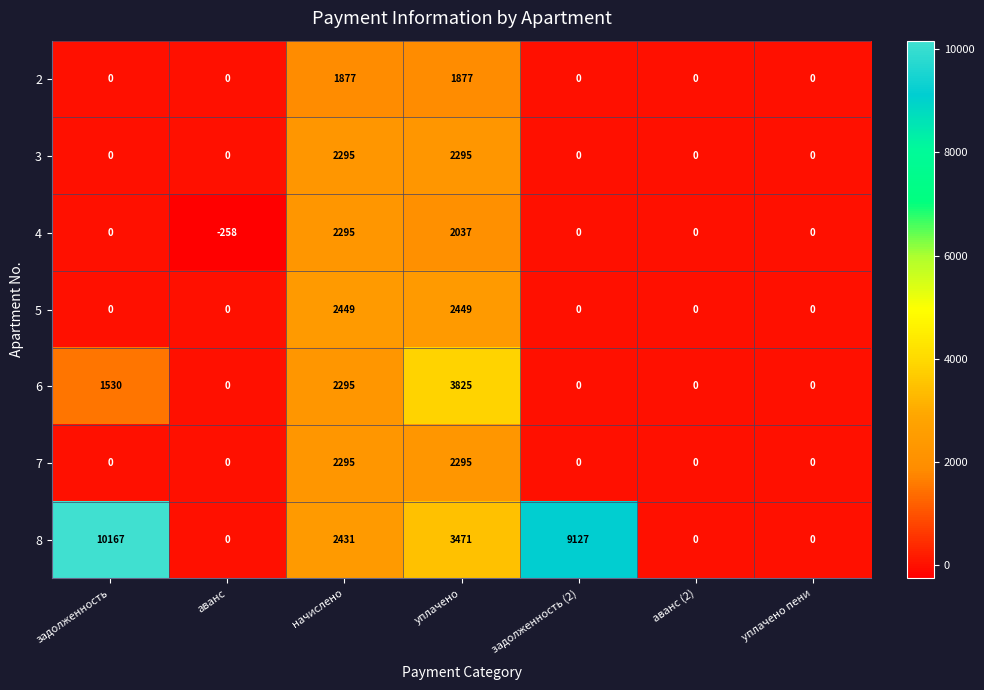

What is the difference between the second highest and minimum values in the 8 series?

9127